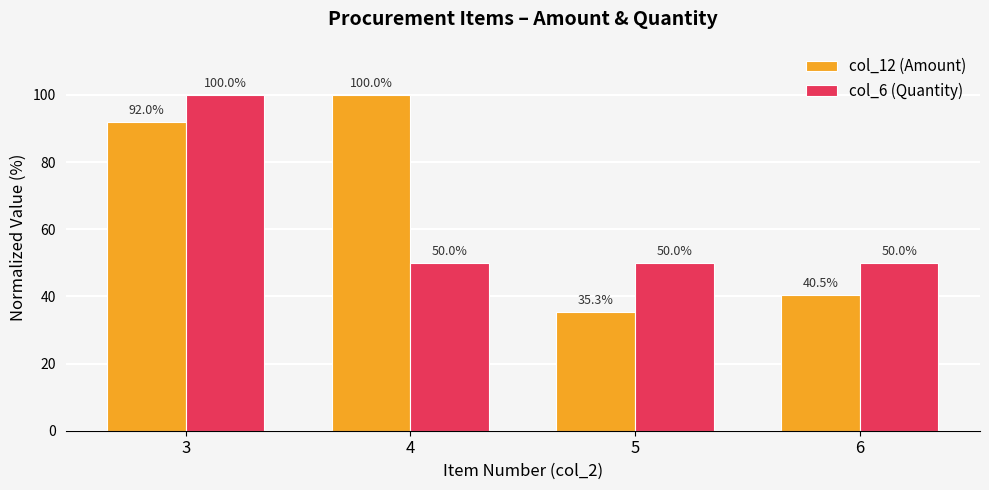

Which series has the largest total across all categories?

col_12 (Amount)